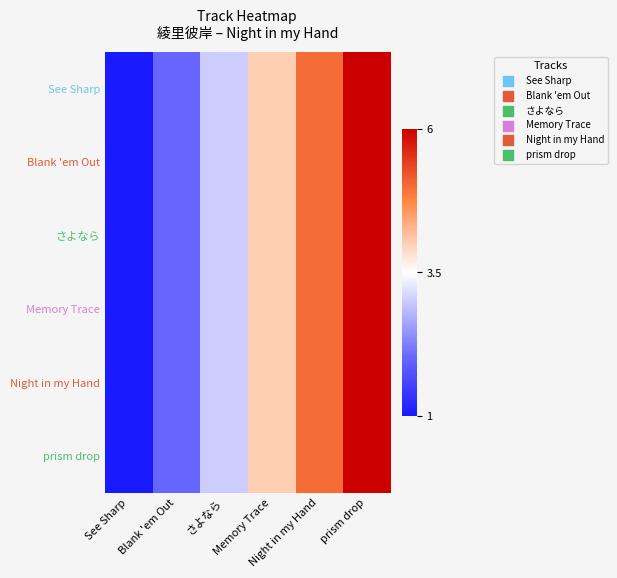

What is the greatest value displayed?

6